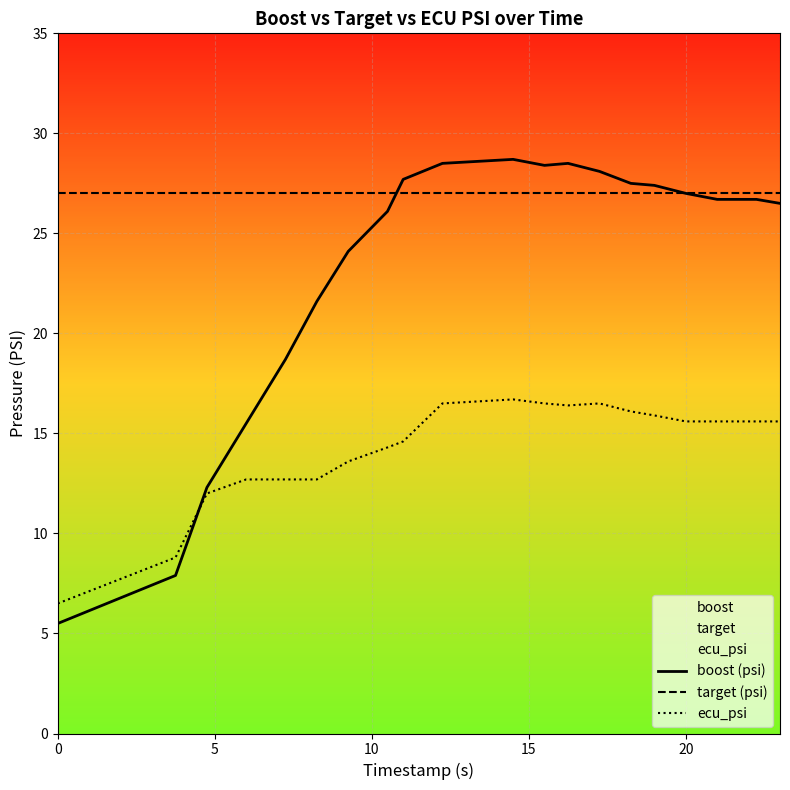

True or false: target (psi) has a value of 47.0 at 0.

False